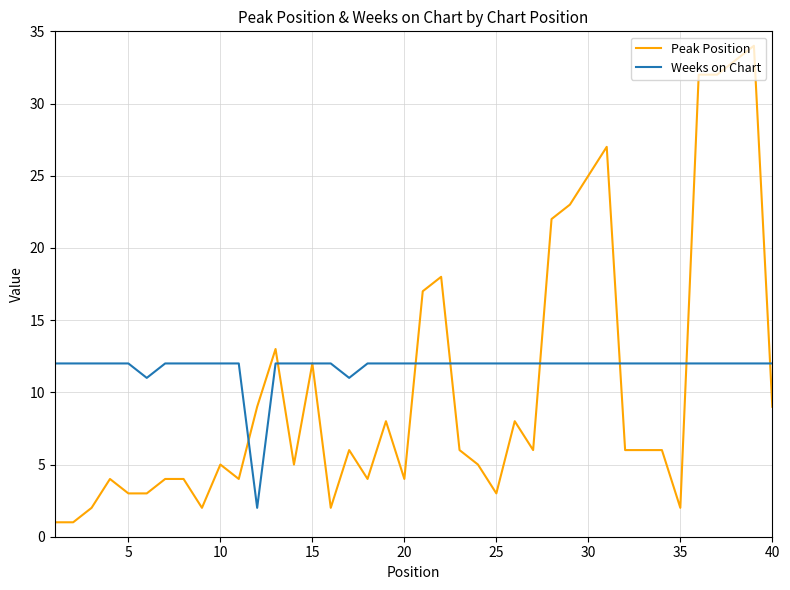

True or false: Peak Position and Weeks on Chart intersect in this chart.

True